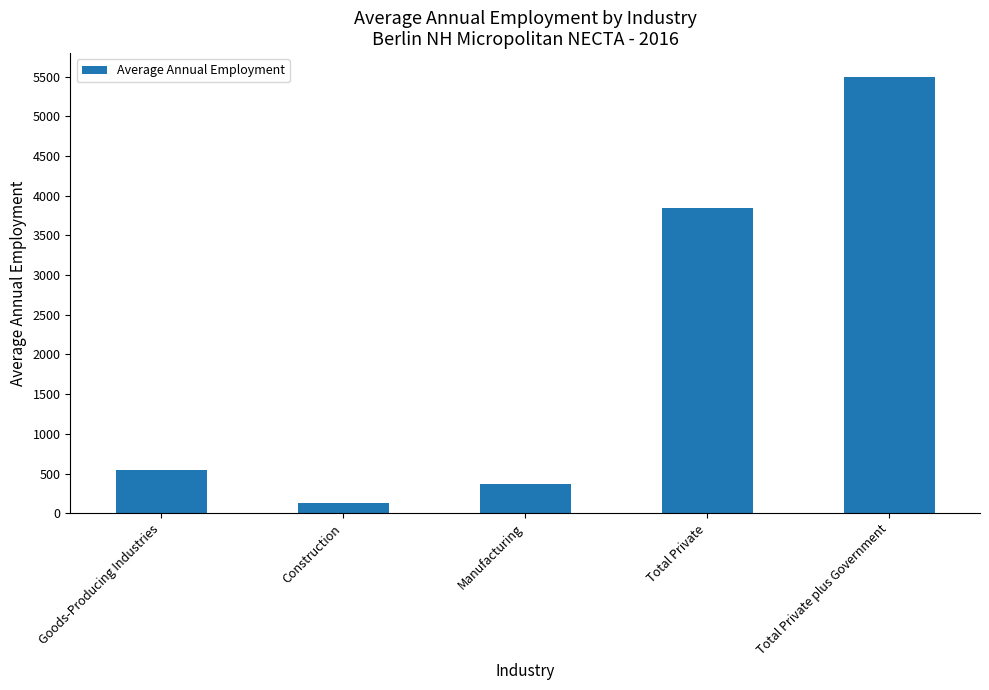

Which category has the lowest value across all series?

Construction